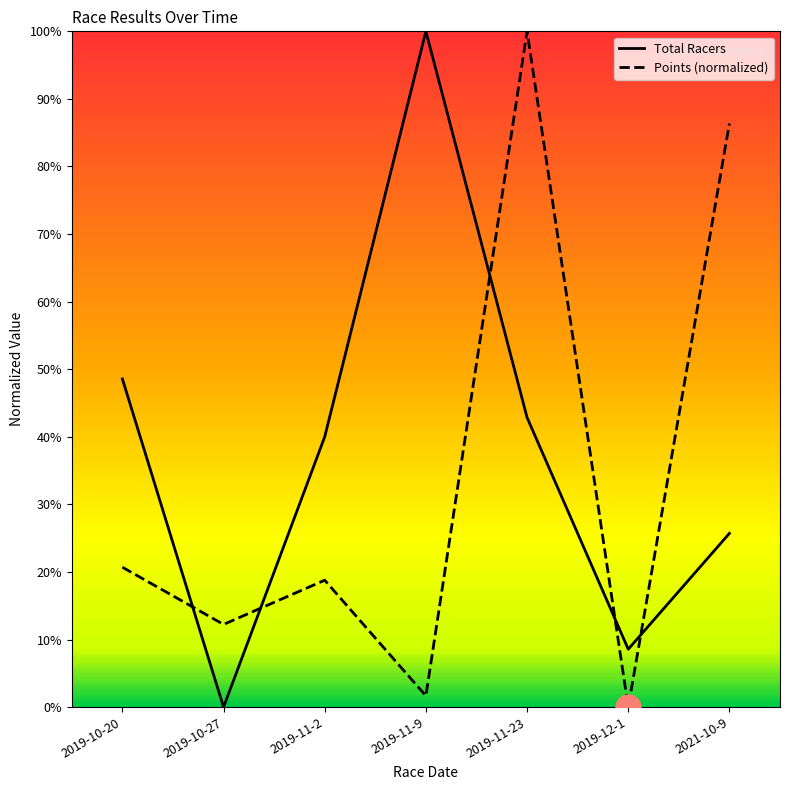

What is the value of the Points point at the 4th from the left?

1.7